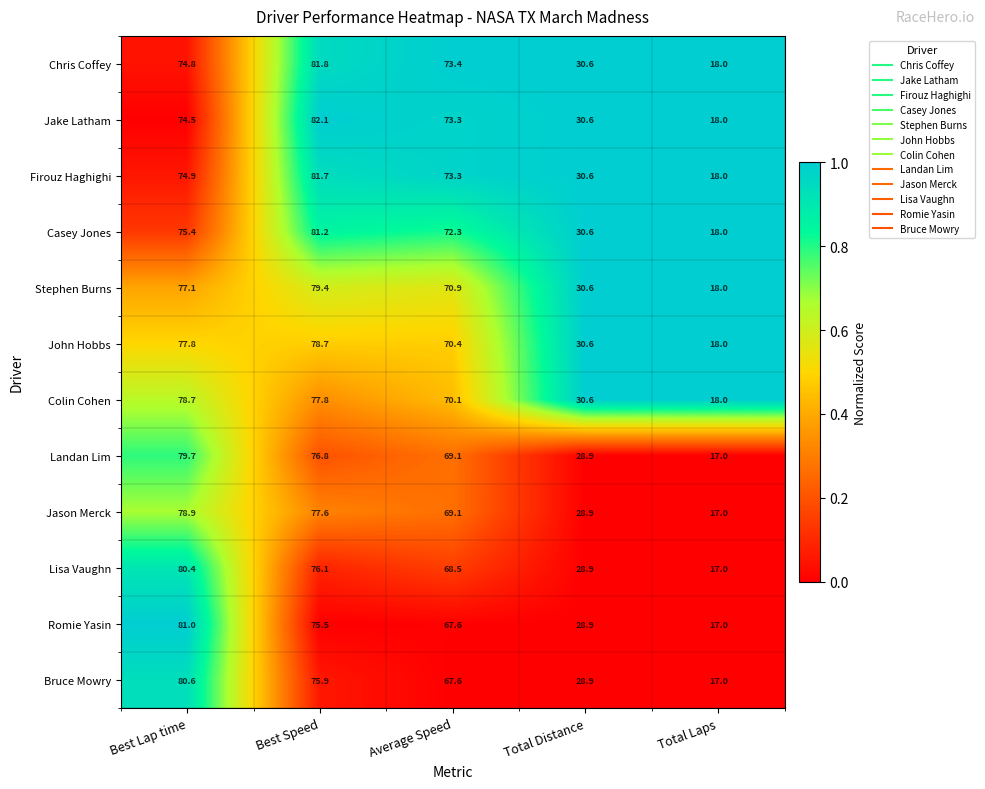

Which series has the widest spread of values?

Jake Latham